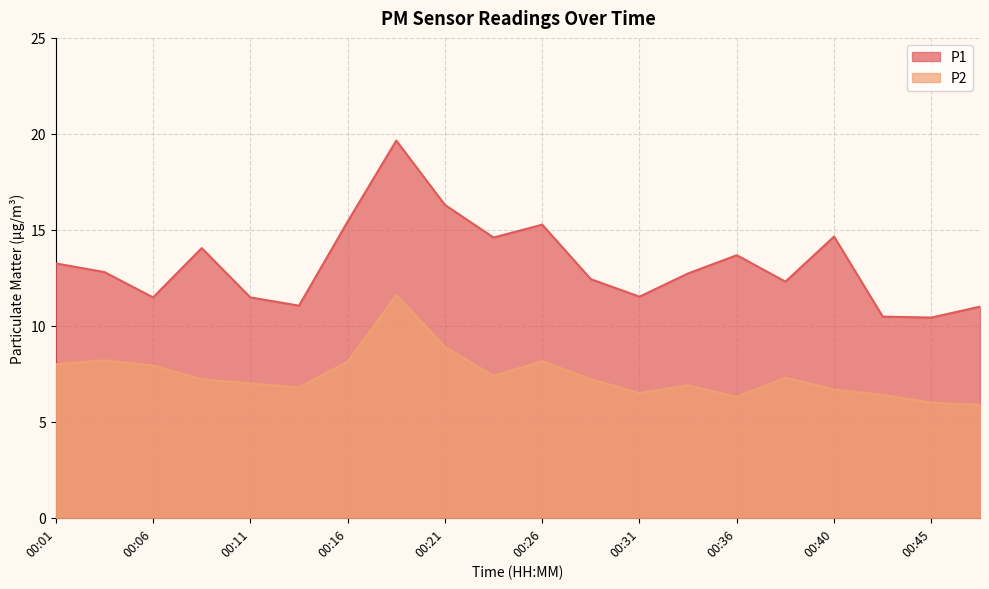

How many lines are shown in the chart?

2